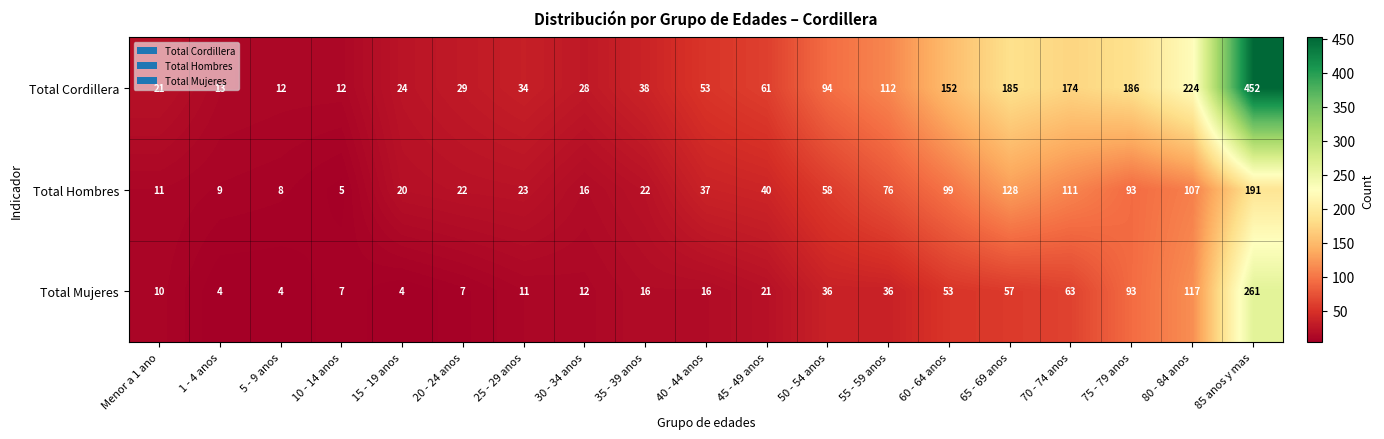

What is the total value across all series at 50 - 54 anos?

188